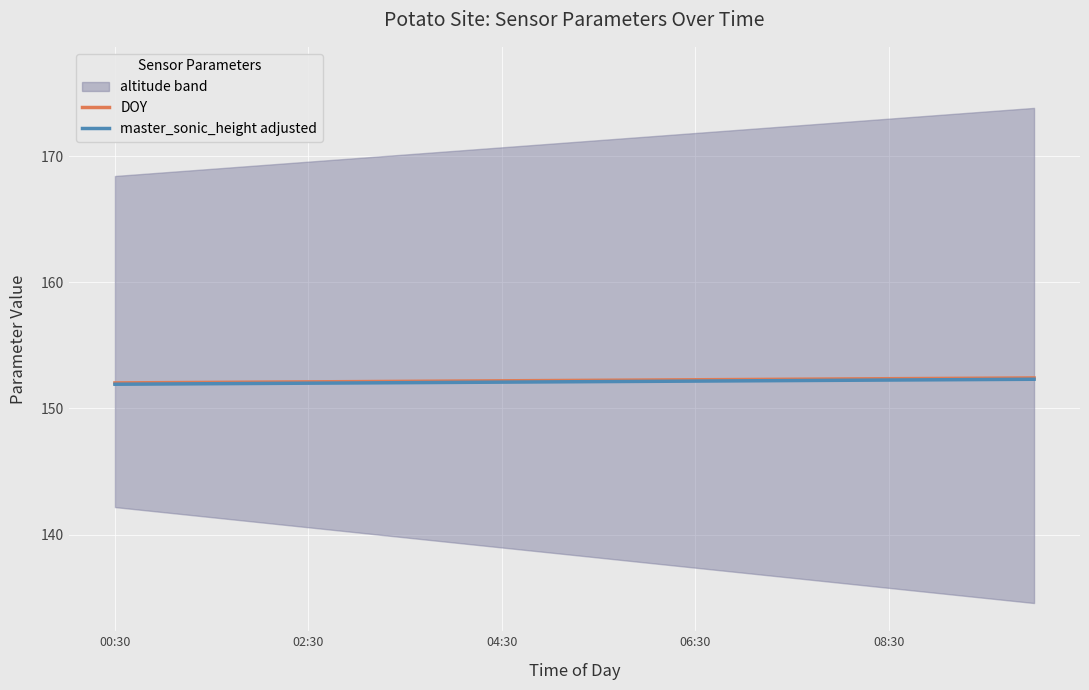

What is the minimum value for DOY?

152.0